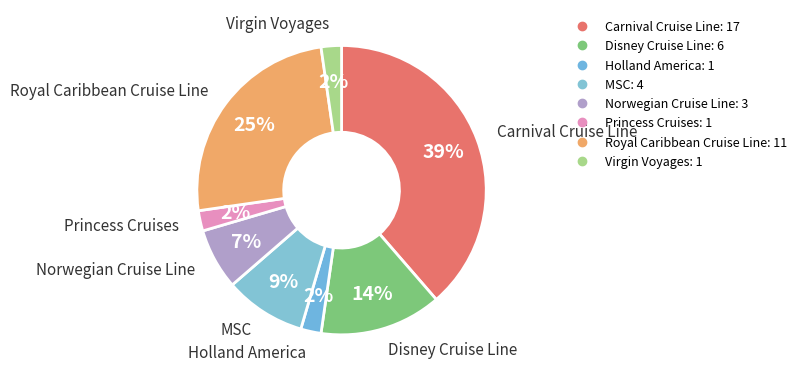

Is there a majority slice in this chart?

No